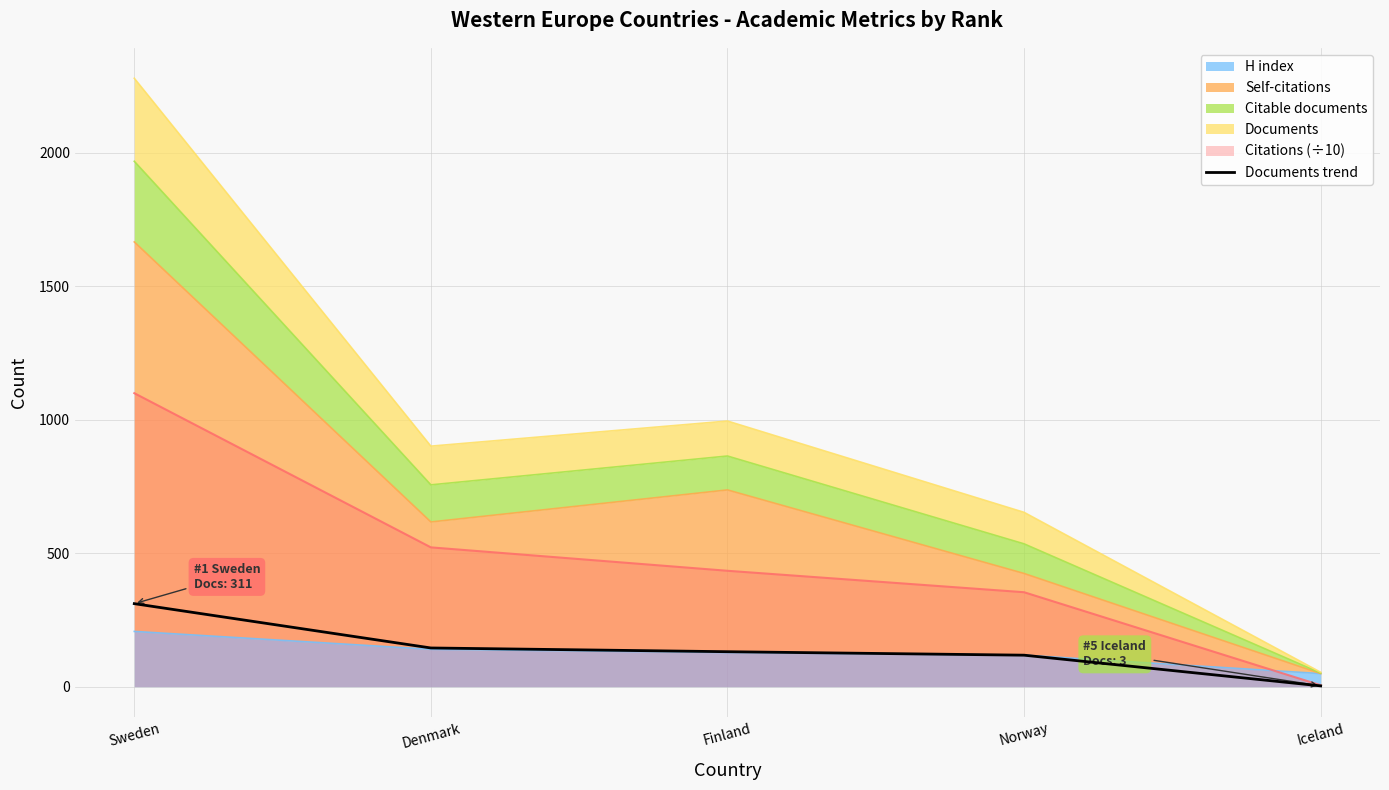

What is the sum of all values?

708